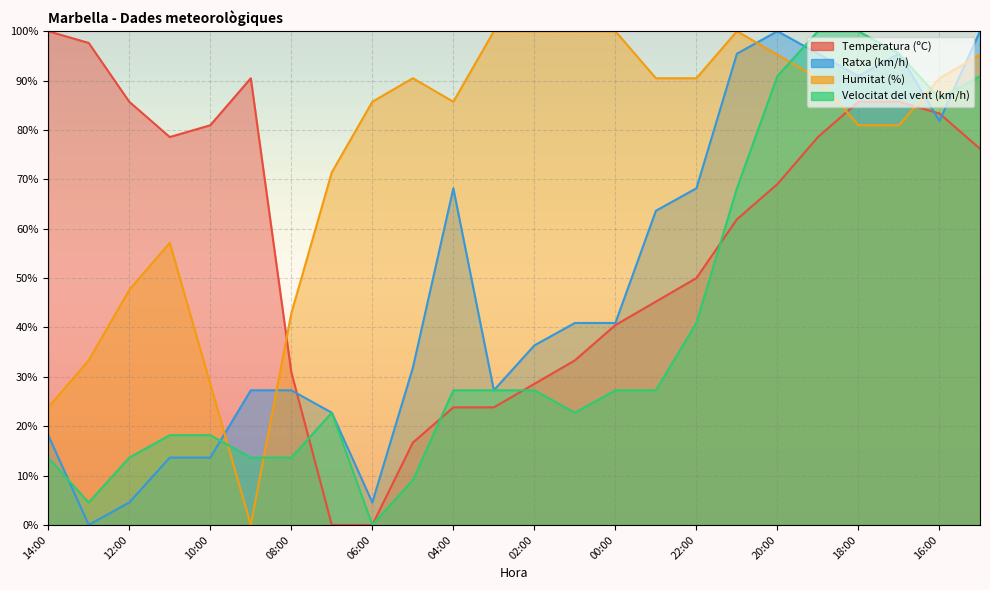

True or false: Ratxa (km/h) and Temperatura (ºC) cross at least once.

True